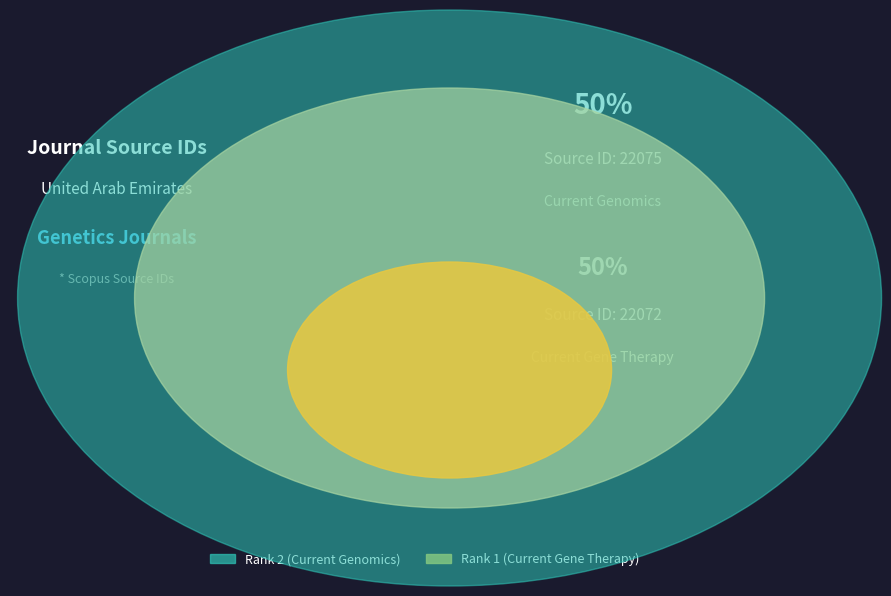

Rank the categories by value from highest to lowest.

Rank 2 (Current Genomics), Rank 1 (Current Gene Therapy)